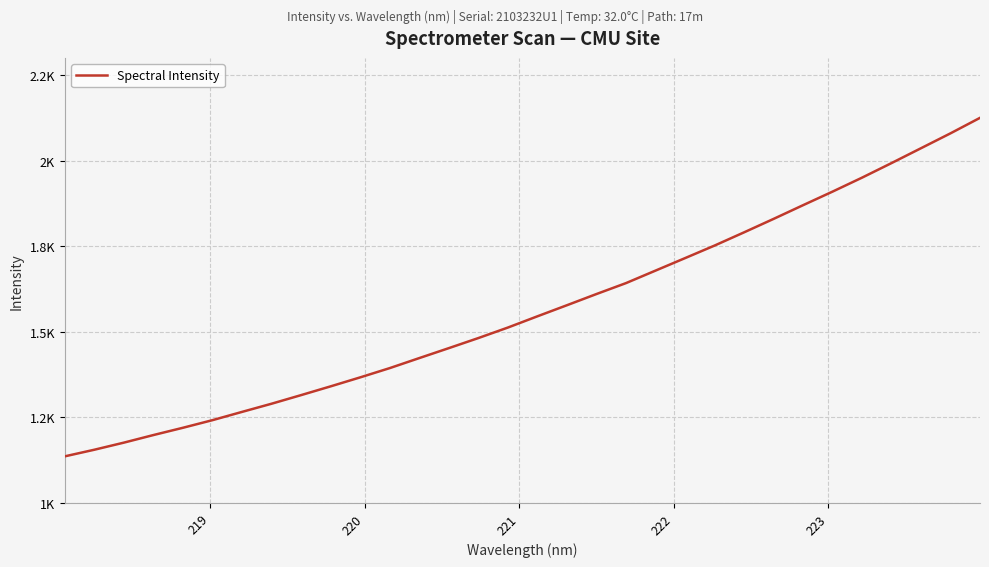

Does the chart display data point markers on the line(s)?

No